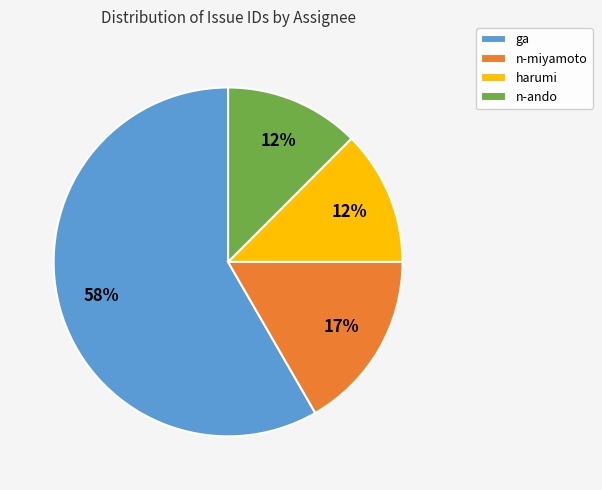

Between ga and harumi, which is larger?

ga